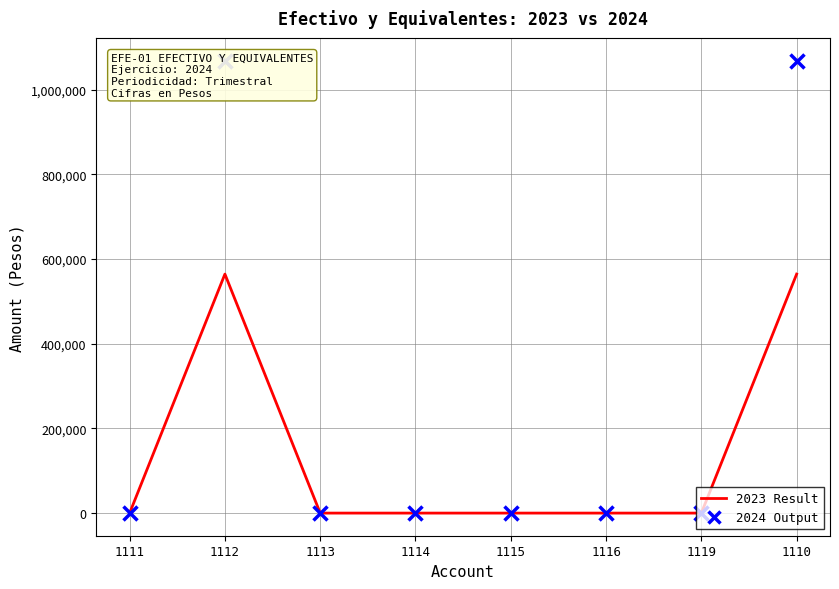

At which label does 2024 reach its peak?

1112